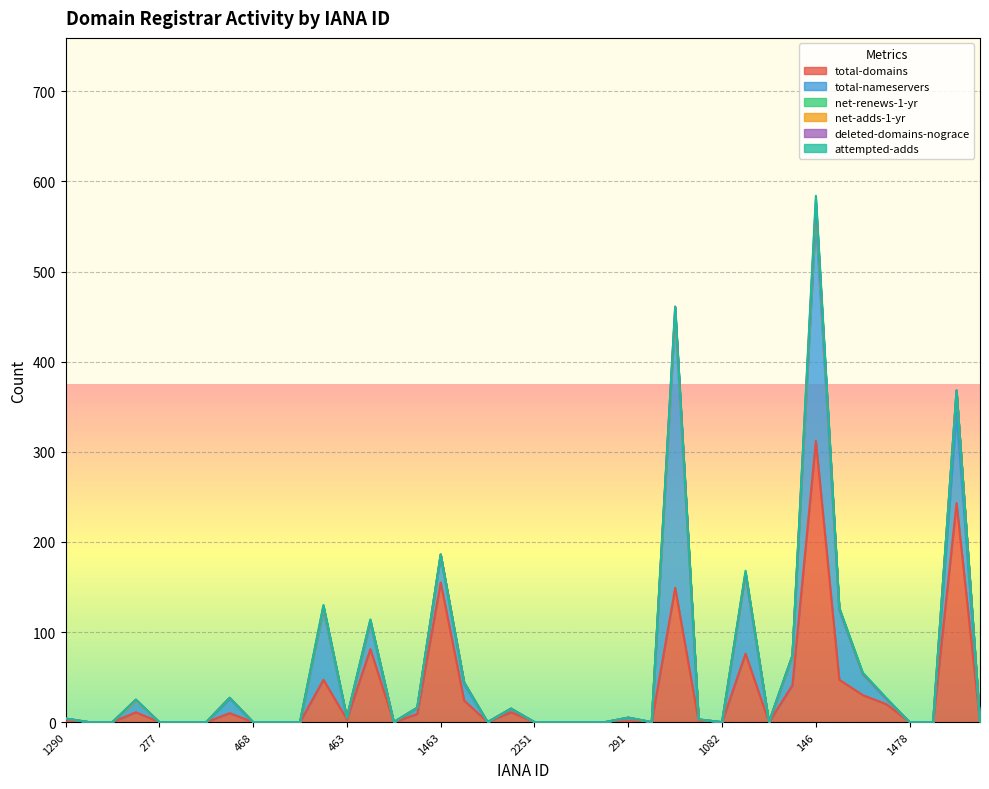

Is the value of net-adds-1-yr at 1082 greater than the value of total-domains at 9?

No